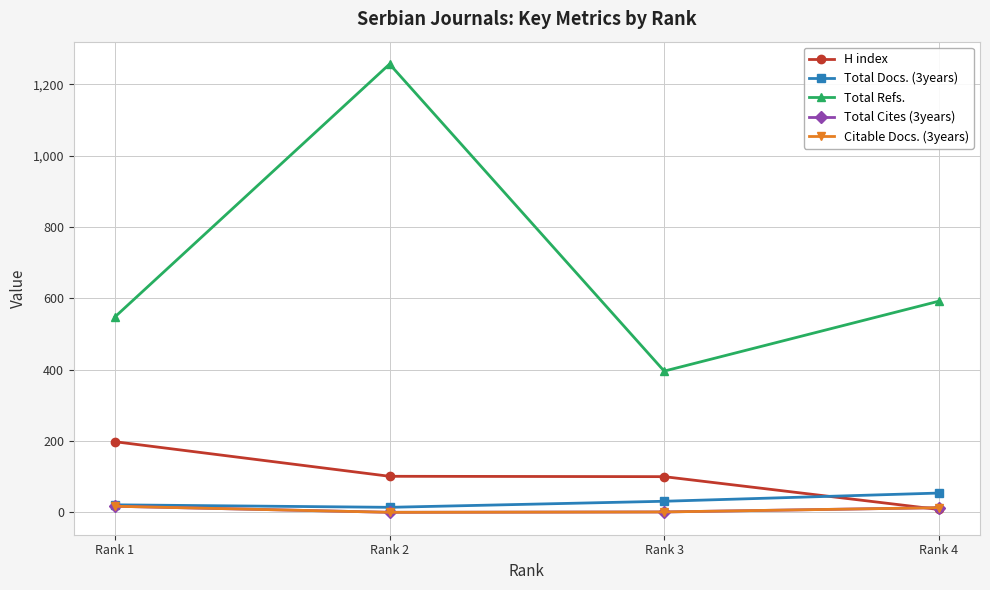

At Rank 2, list the series in order from smallest to largest.

Total Cites (3years), Citable Docs. (3years), Total Docs. (3years), H index, Total Refs.